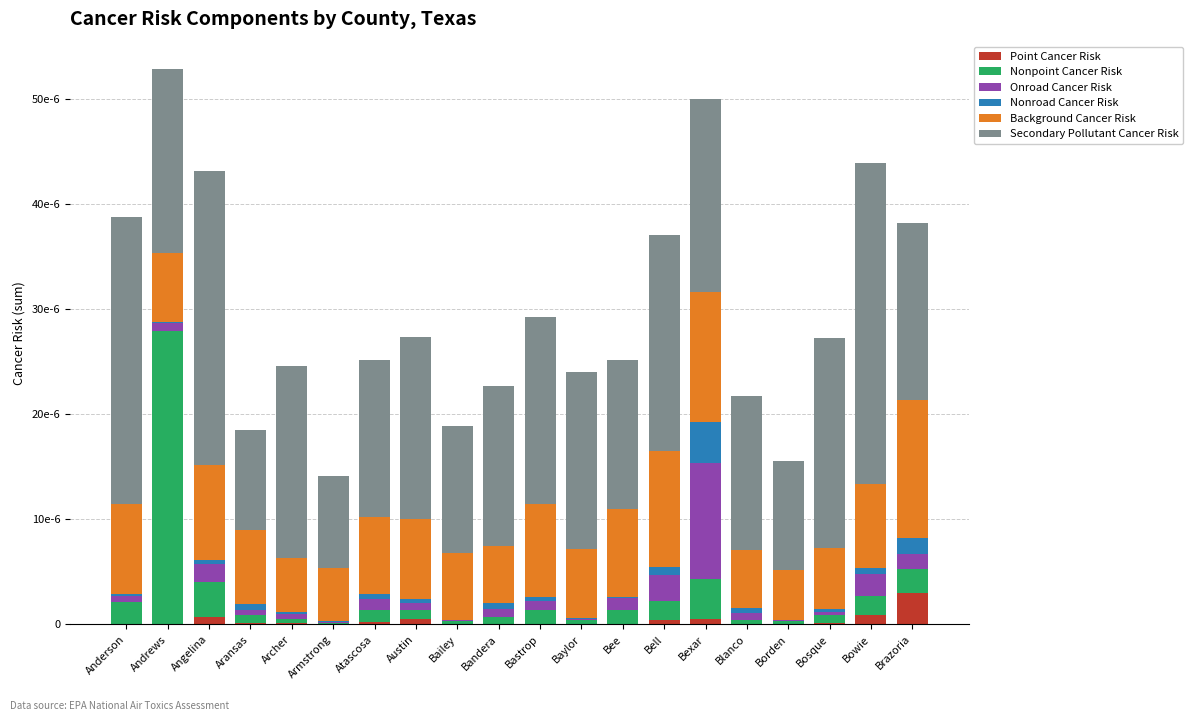

What are all the series names shown in the legend?

Point Cancer Risk, Nonpoint Cancer Risk, Onroad Cancer Risk, Nonroad Cancer Risk, Background Cancer Risk, Secondary Pollutant Cancer Risk